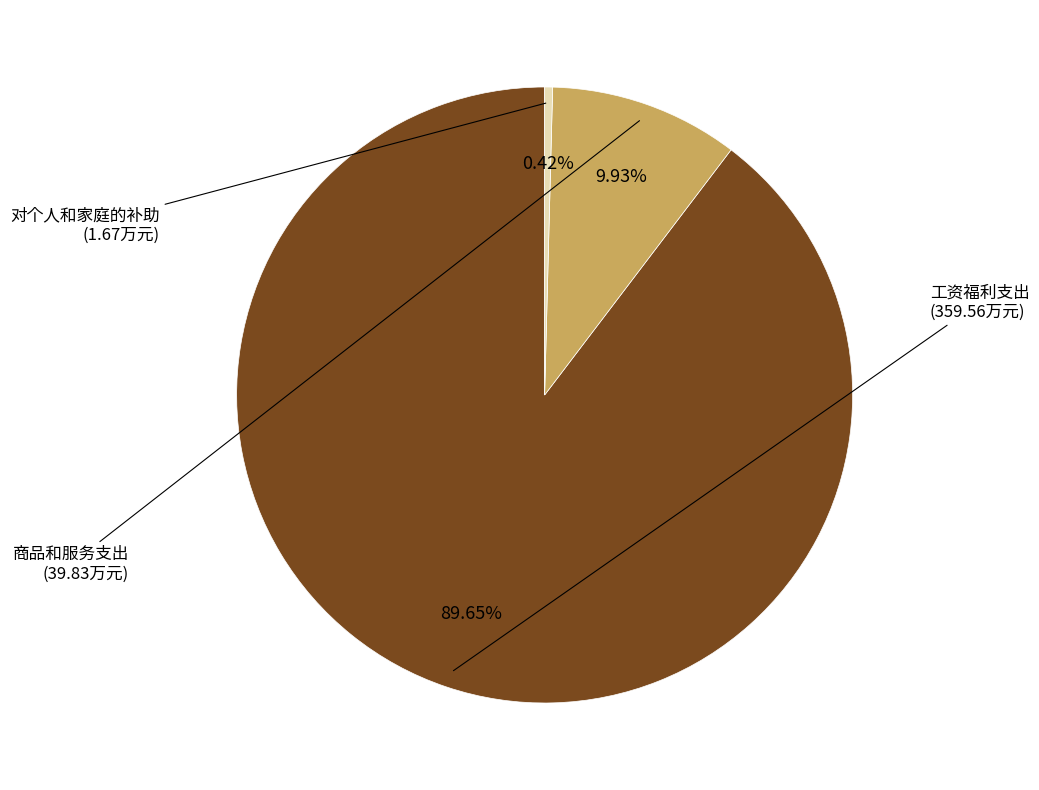

Which slice is the largest?

工资福利支出